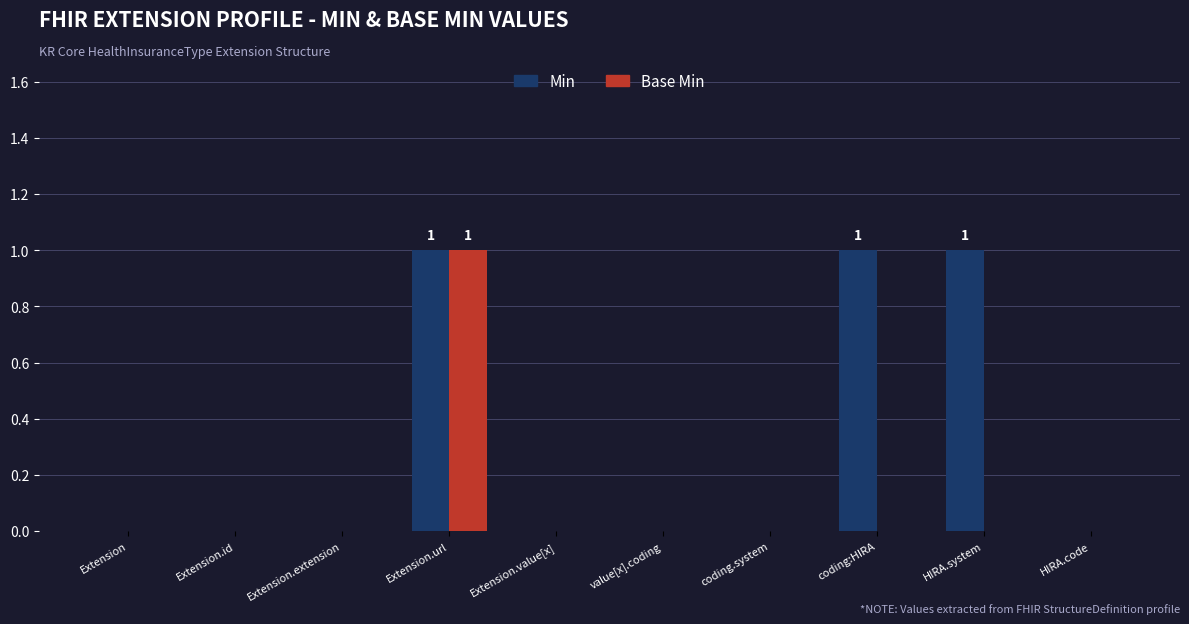

What is the sum of all Min values?

3